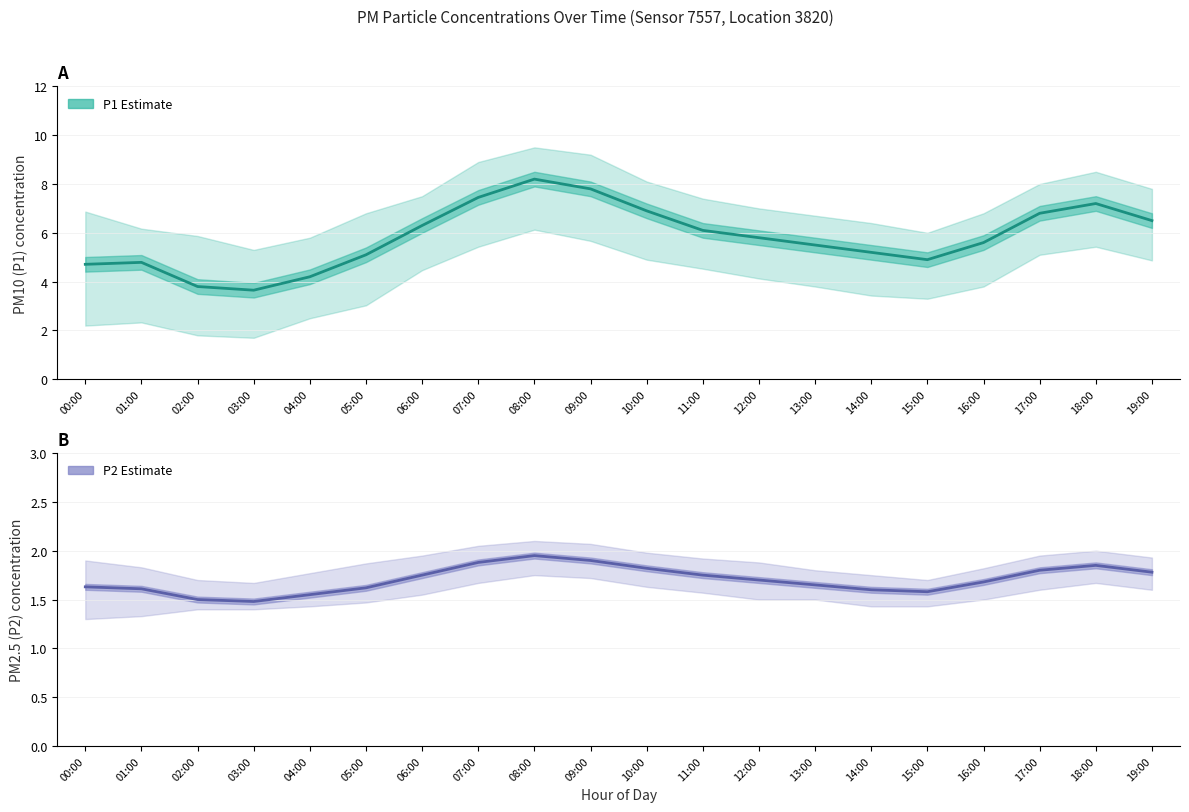

What is the greatest value displayed?

8.2